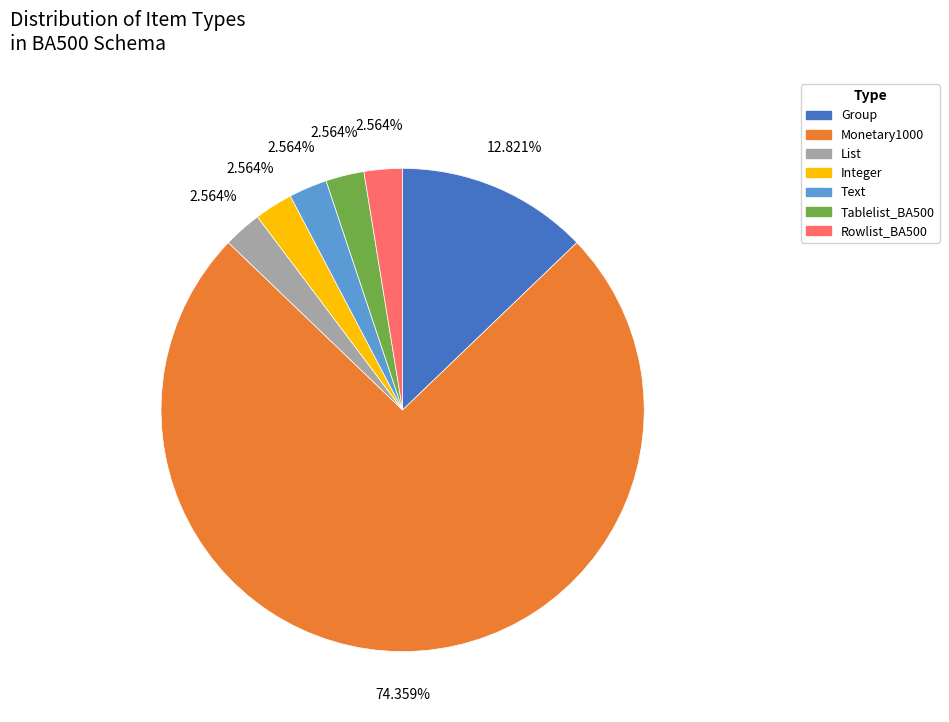

What is the ratio of the value at Text to the value at Rowlist_BA500?

1.0